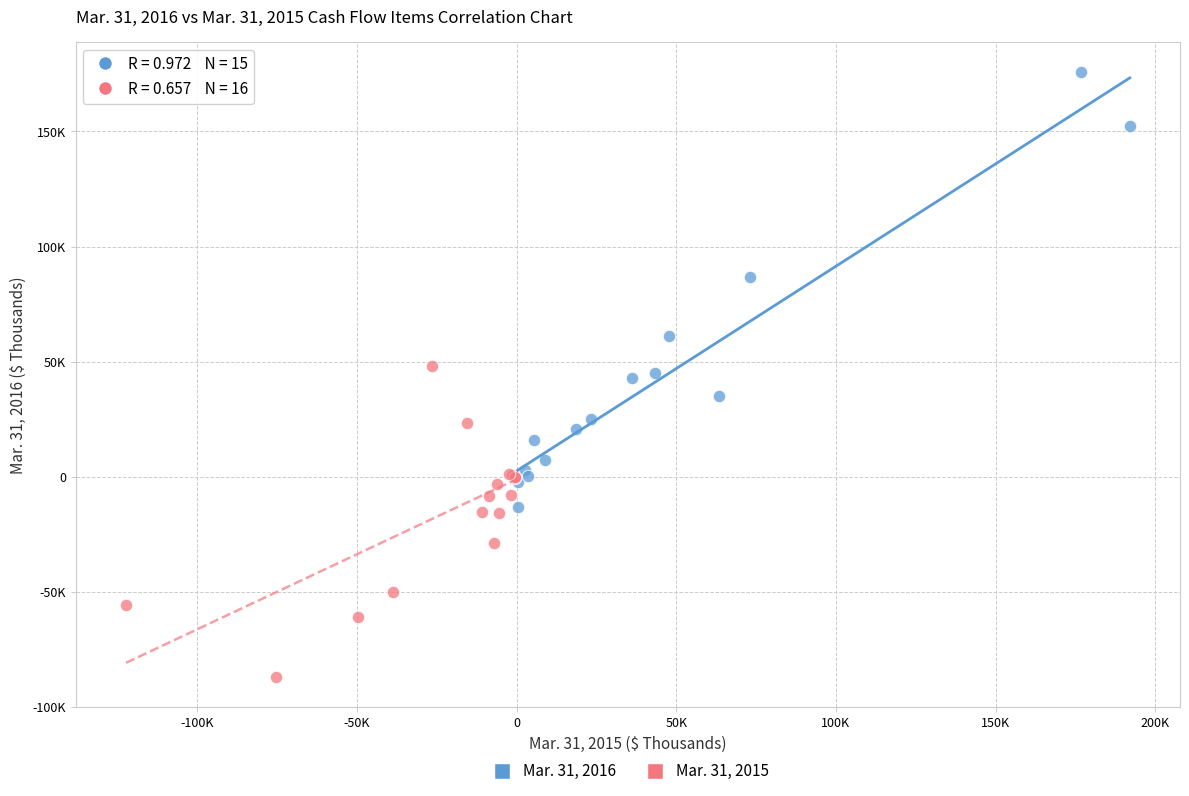

What are all the series names shown in the legend?

Mar. 31, 2016, Mar. 31, 2015